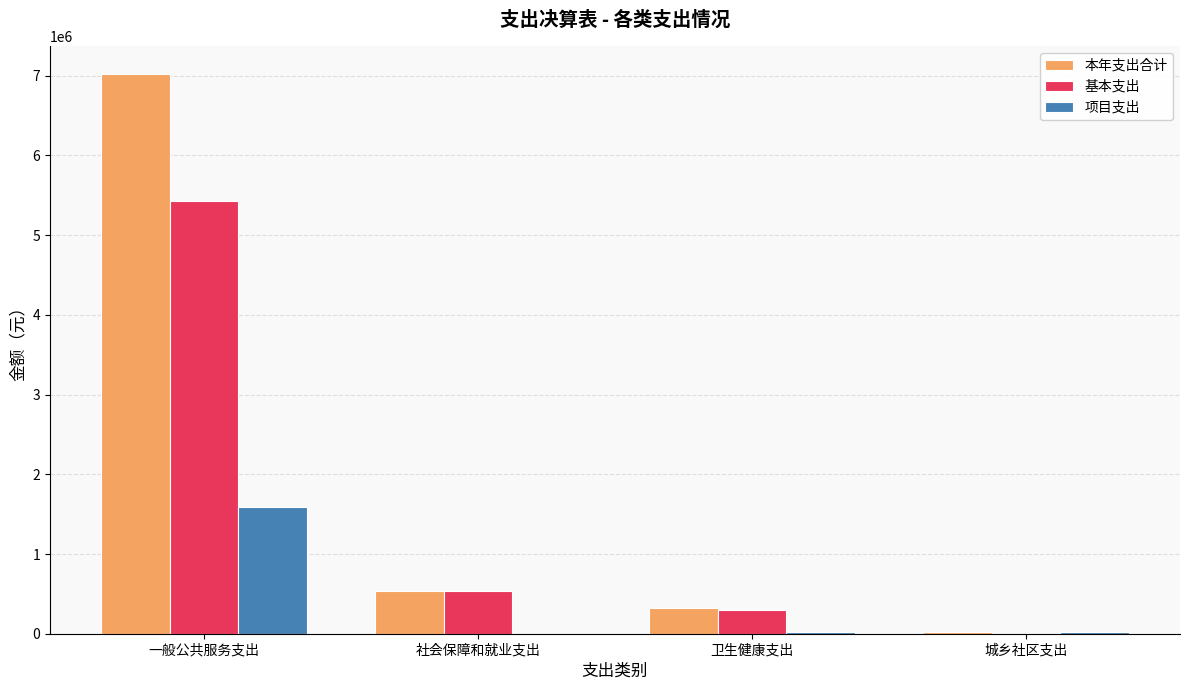

What is the sum of all 项目支出 values?

1638676.3